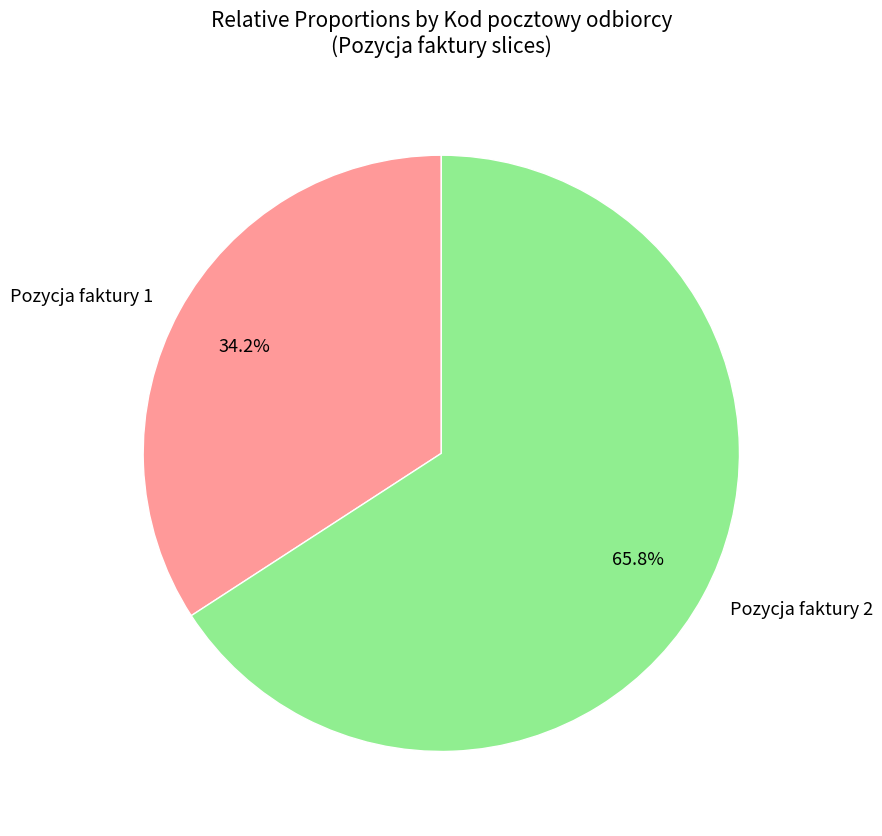

To the nearest percent, what percentage of the pie is Pozycja faktury 1?

34%